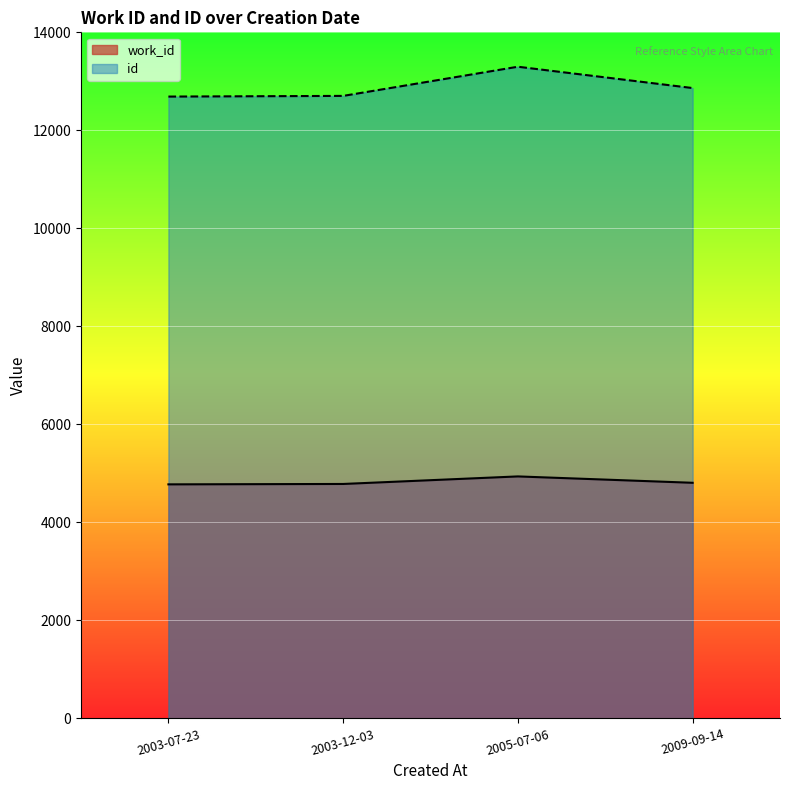

Is it true that work_id equals 4784 at 2003-12-03?

True